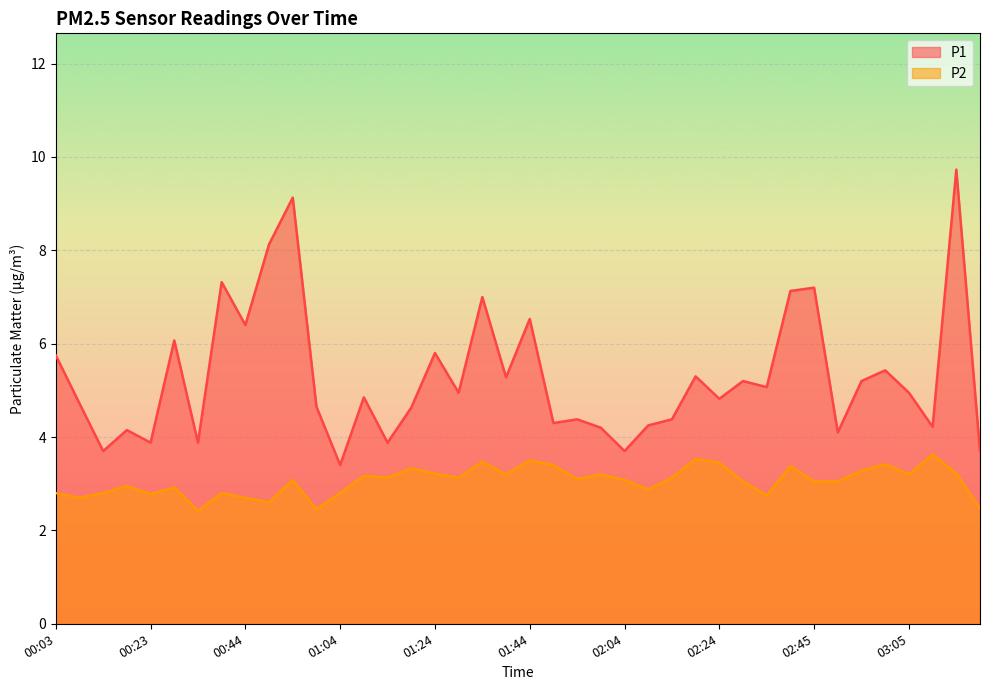

How many lines are shown in the chart?

2